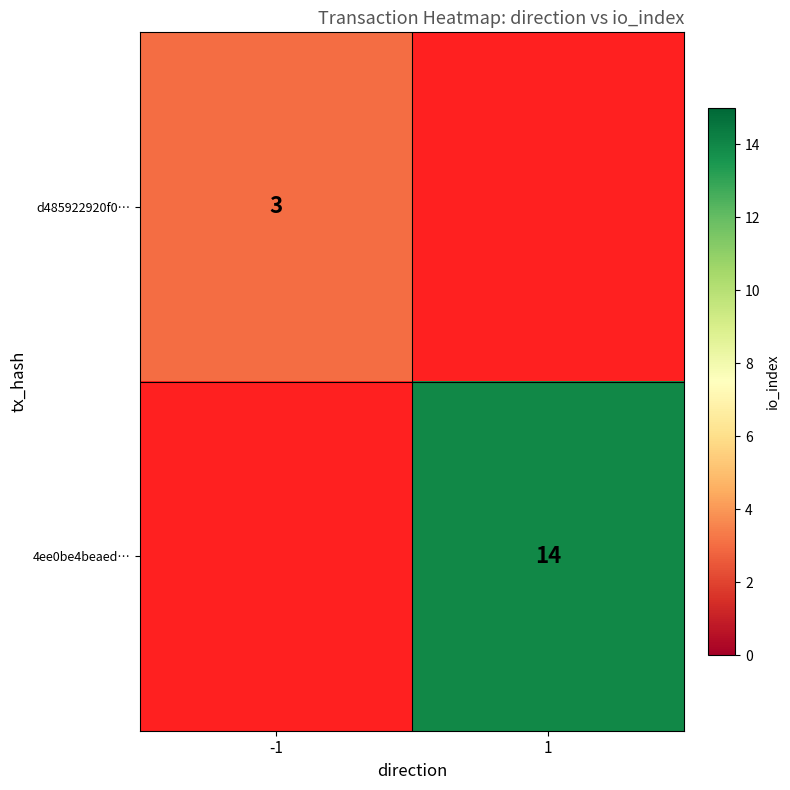

What is the smallest value displayed?

3.0